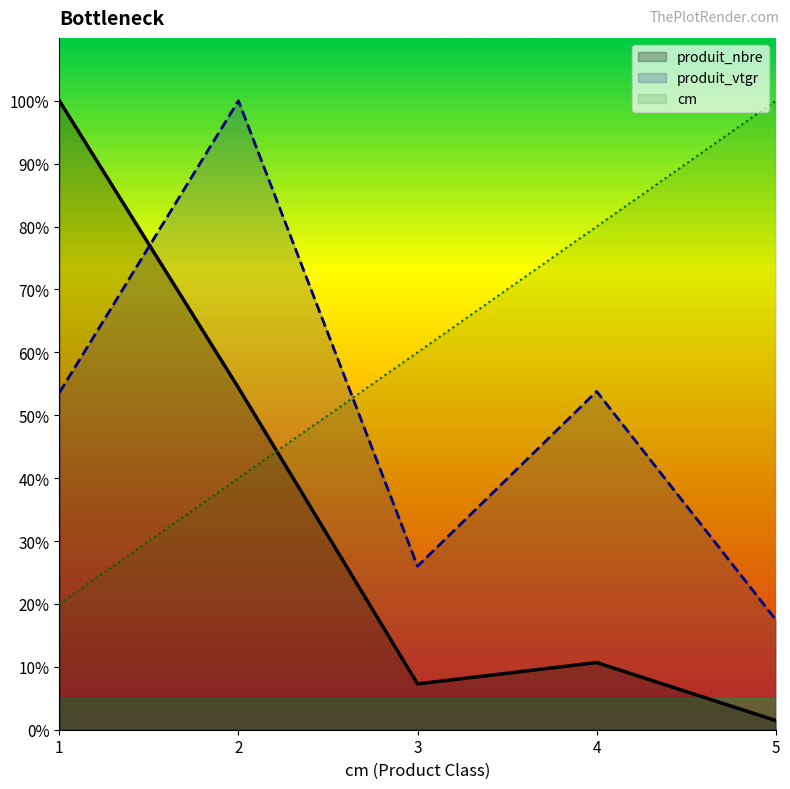

Between which two adjacent categories do produit_vtgr and cm first intersect?

2 and 3